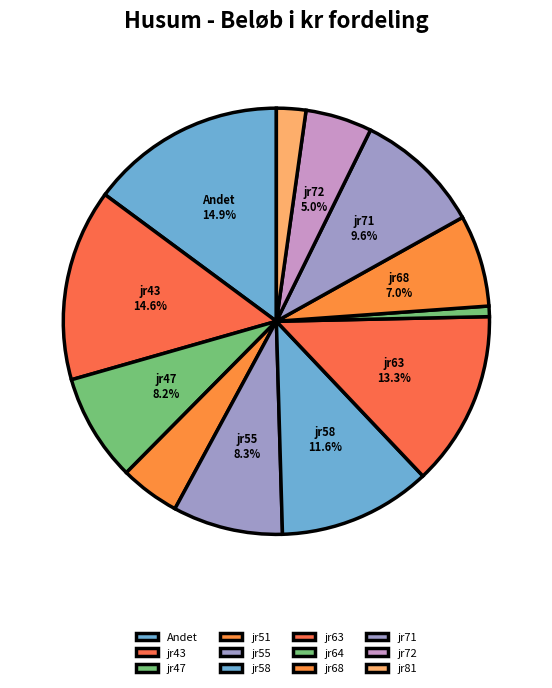

Is jr68 the majority of the pie?

No